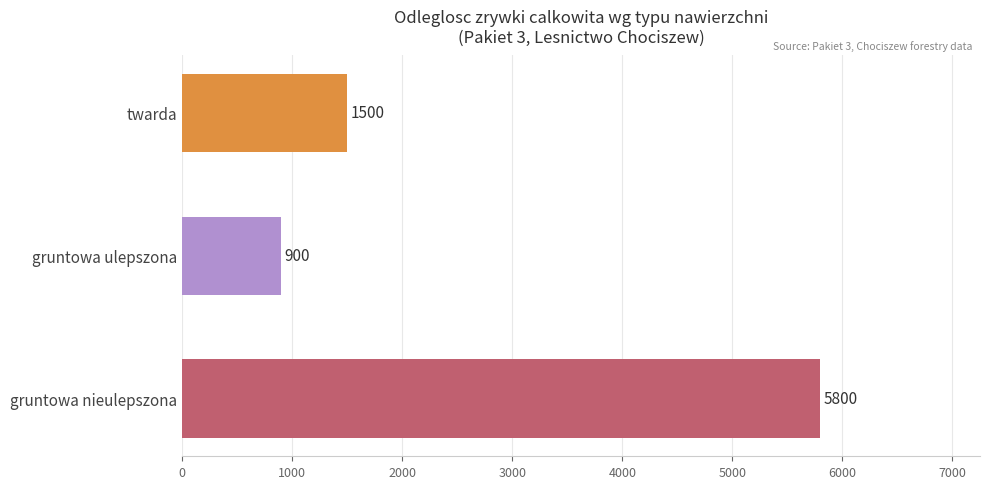

What is the sum of all values?

8200